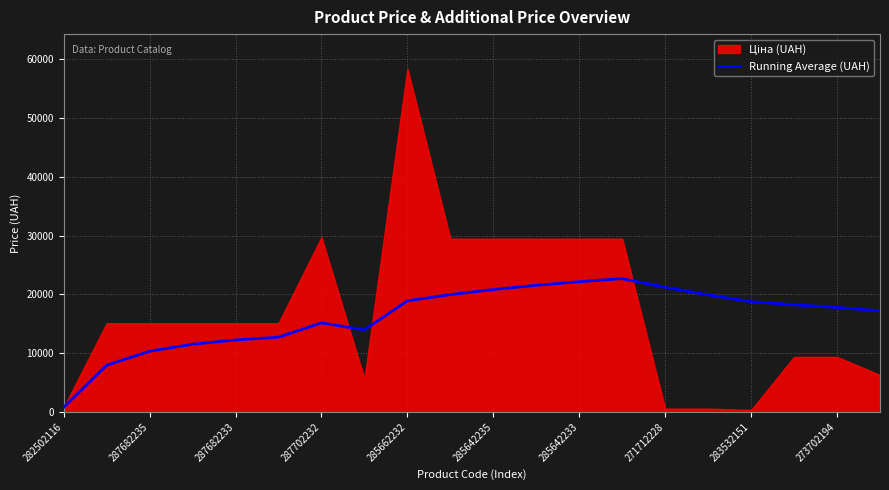

At which label does Running Average (UAH) reach its minimum?

282502116